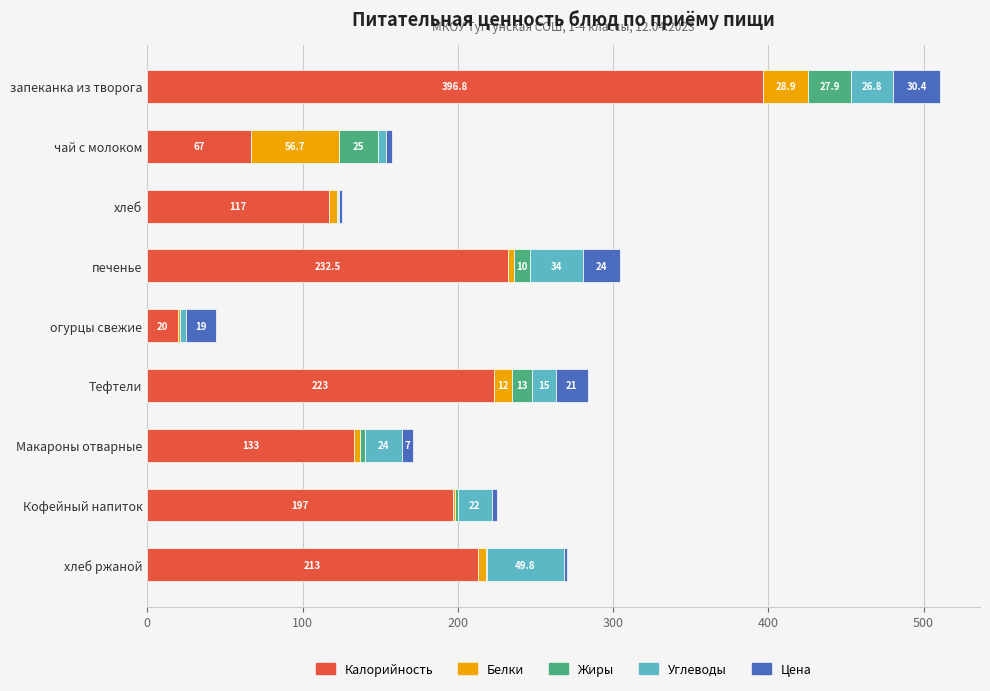

At which category is the sum across all series the highest?

запеканка из творога